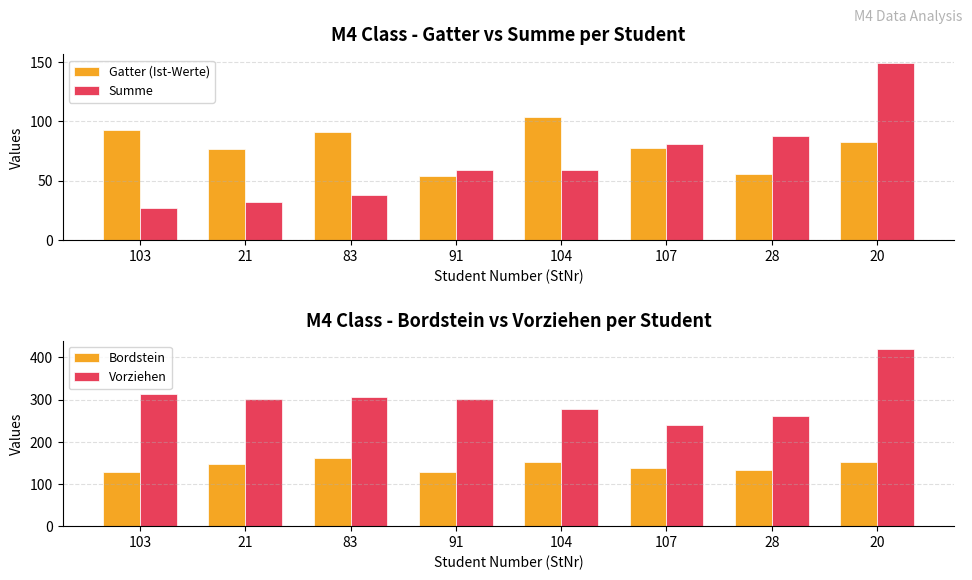

Which label corresponds to the largest value in the chart?

20